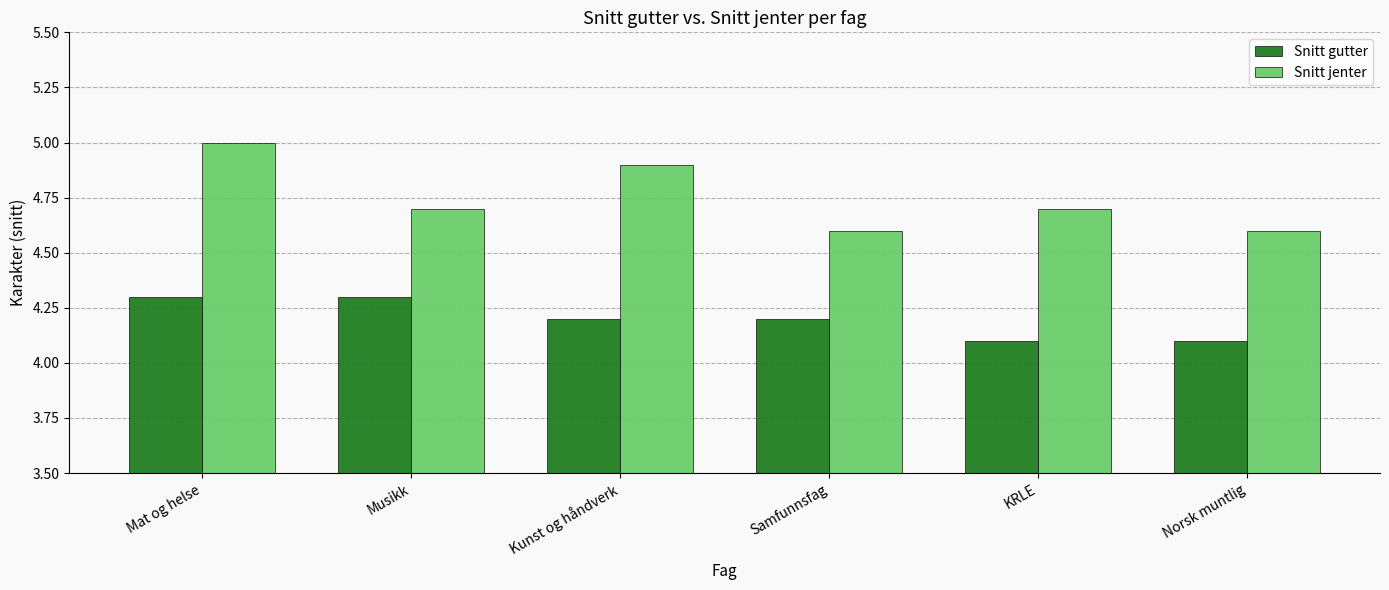

At which category is the sum across all series the highest?

Mat og helse